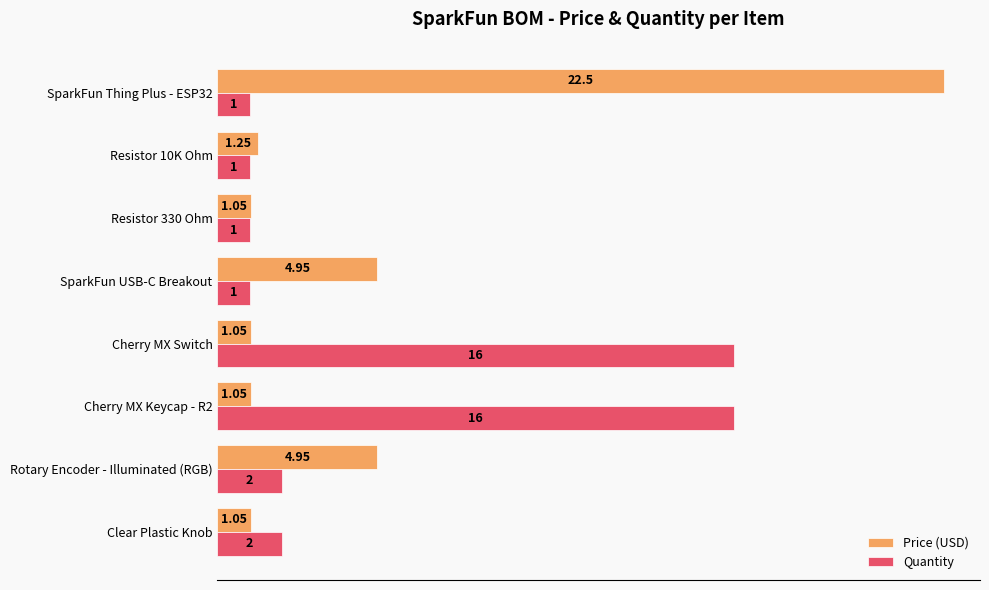

At which category is the sum across all series the highest?

SparkFun Thing Plus - ESP32